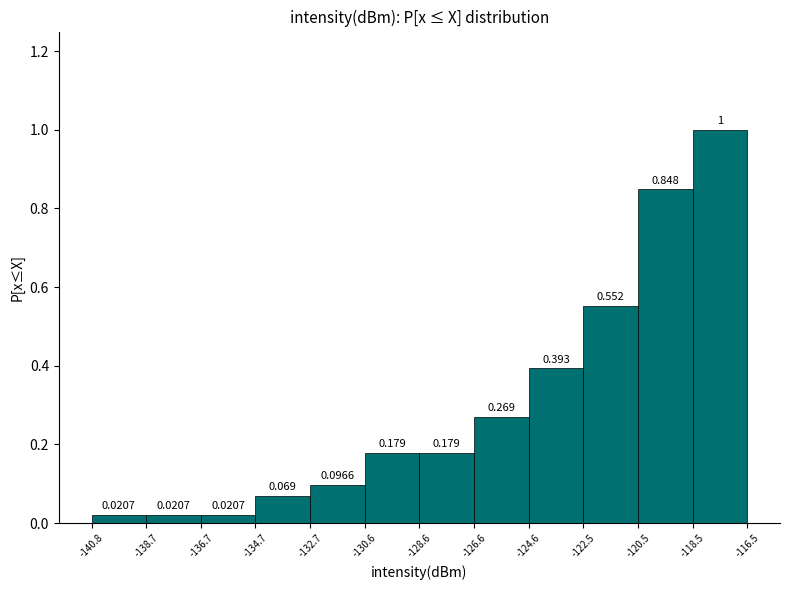

Reading left to right, transcribe this chart: for each bar, give the range it covers on the x-axis and its height.

-140.8 to -138.7: 0.0207
-138.7 to -136.7: 0.0207
-136.7 to -134.7: 0.0207
-134.7 to -132.7: 0.0690
-132.7 to -130.6: 0.0966
-130.6 to -128.6: 0.1793
-128.6 to -126.6: 0.1793
-126.6 to -124.6: 0.2690
-124.6 to -122.5: 0.3931
-122.5 to -120.5: 0.5517
-120.5 to -118.5: 0.8483
-118.5 to -116.5: 1.0000